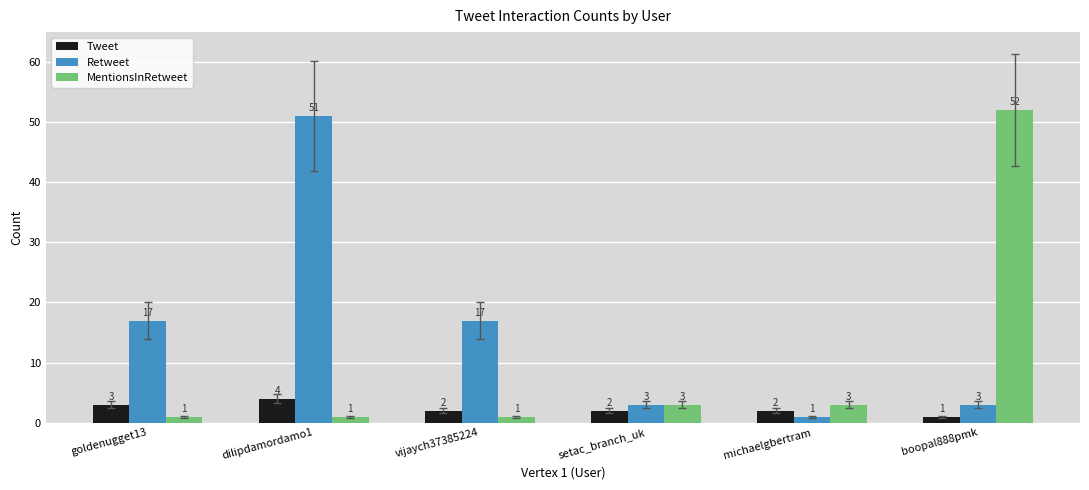

Which series has the widest spread of values?

MentionsInRetweet